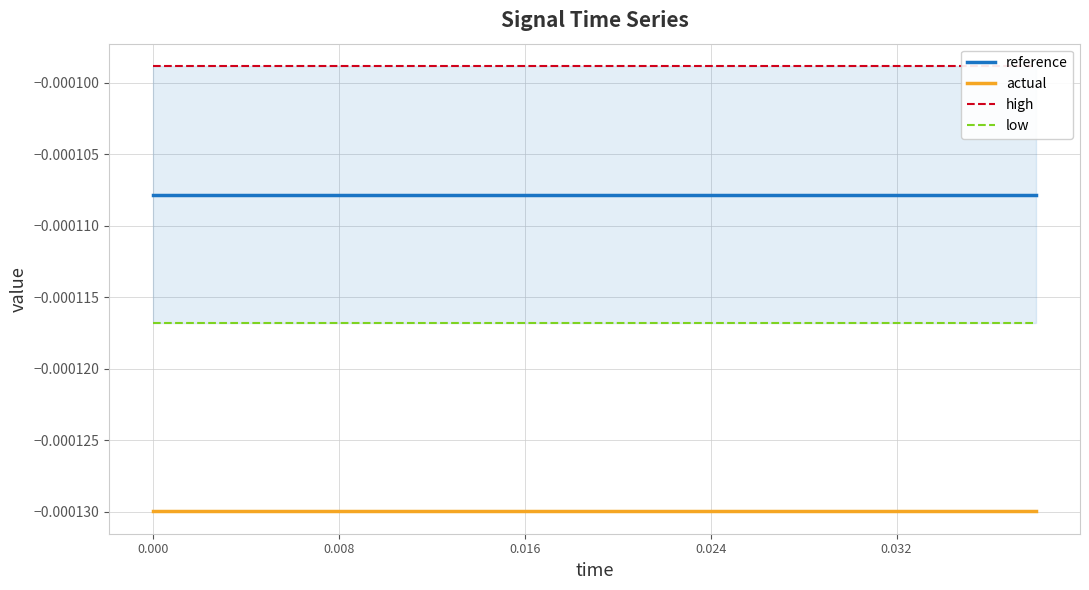

True or false: reference and actual cross at least once.

False